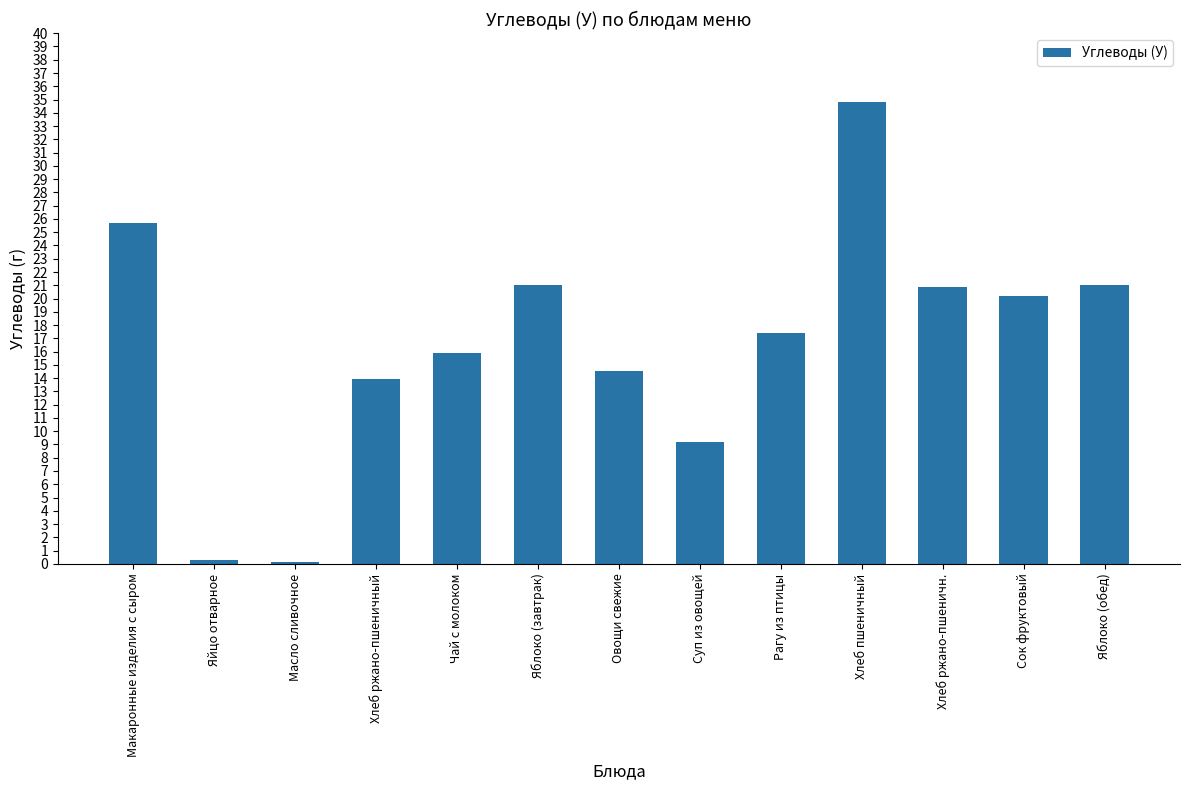

Where is the data nearest to the value 17?

Рагу из птицы